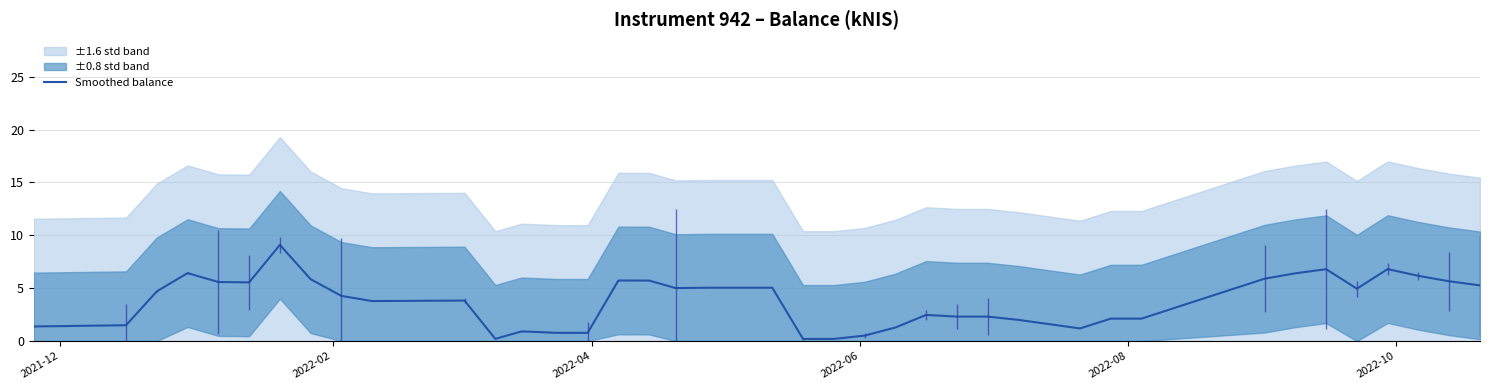

What is the sum of all values?

147.3